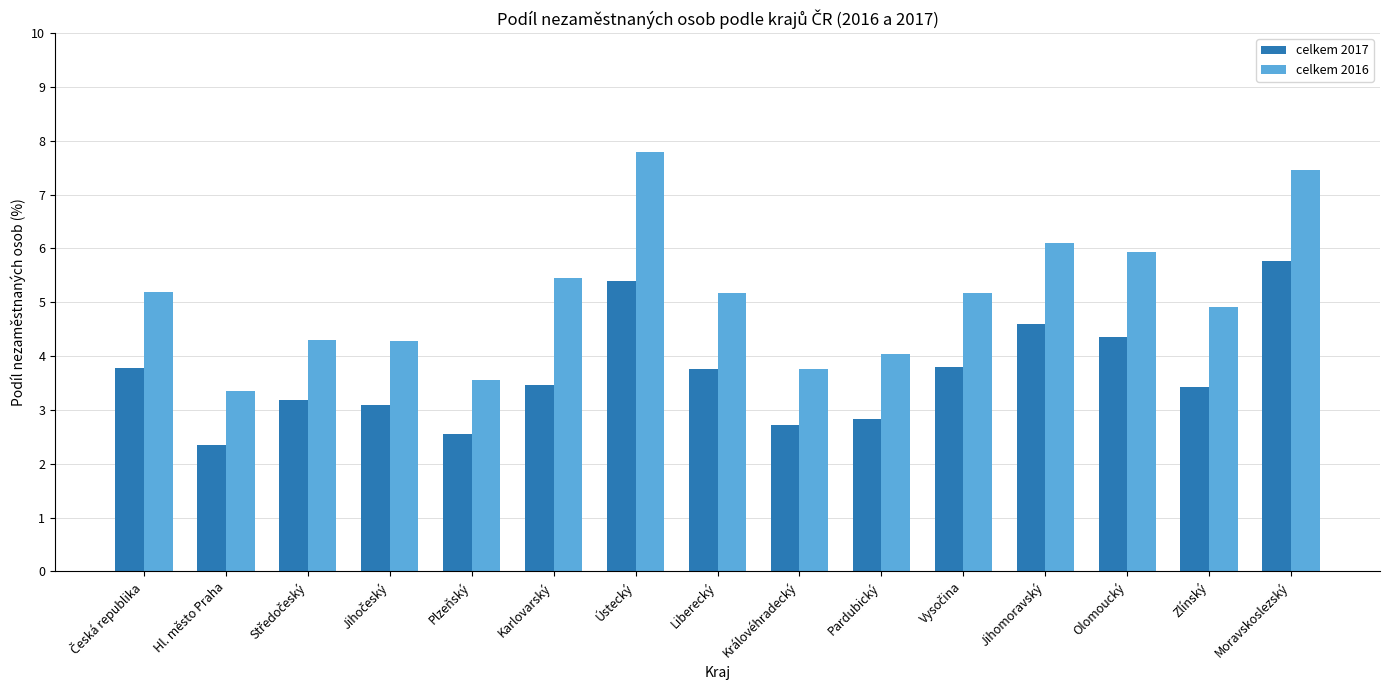

At Karlovarský, list the series in order from smallest to largest.

celkem 2017, celkem 2016